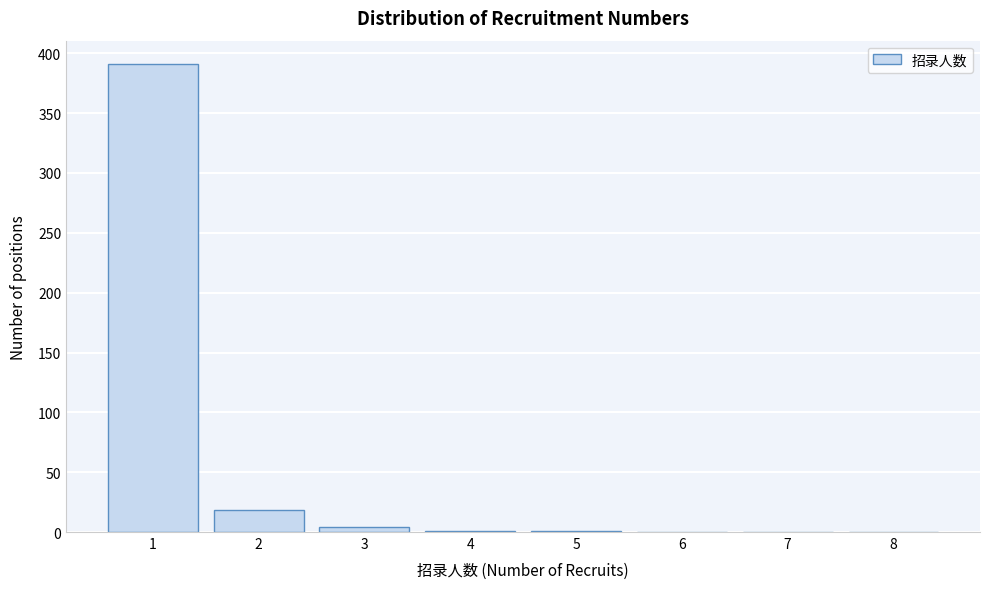

Reading left to right, list every bar in this chart as the range it spans on the x-axis followed by its height. The values are not printed on the chart, so give them approximately, as read against the axis.

0.5 to 1.5: 390
1.5 to 2.5: 20
2.5 to 3.5: under 5
3.5 to 4.5: under 5
4.5 to 5.5: under 5
5.5 to 6.5: 0
6.5 to 7.5: 0
7.5 to 8.5: 0